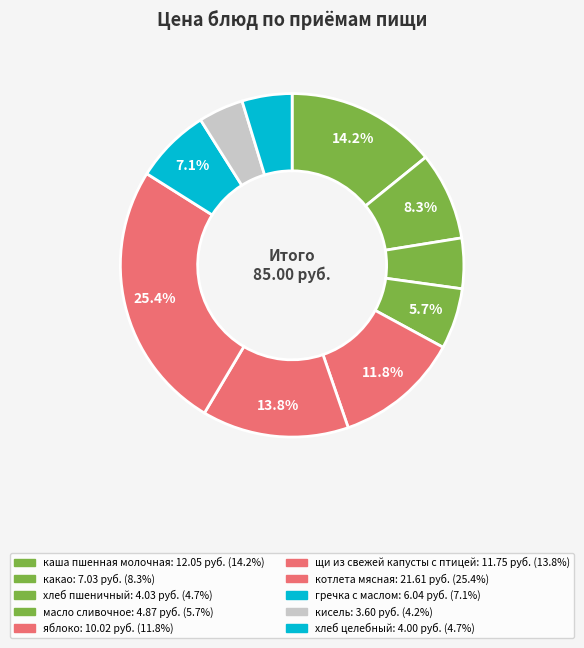

How many slices are in this pie chart?

10